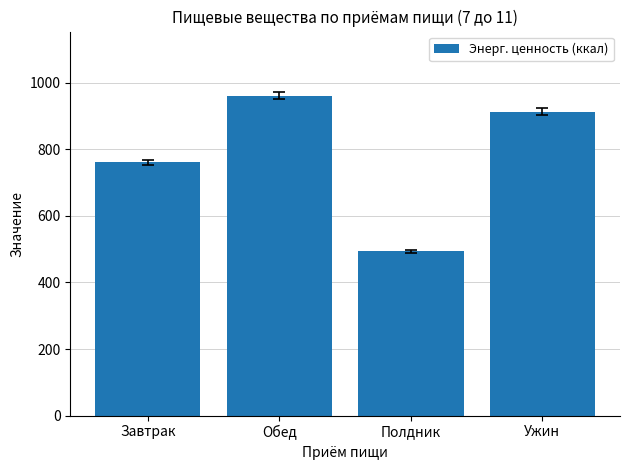

What is the maximum value shown in the chart?

961.6